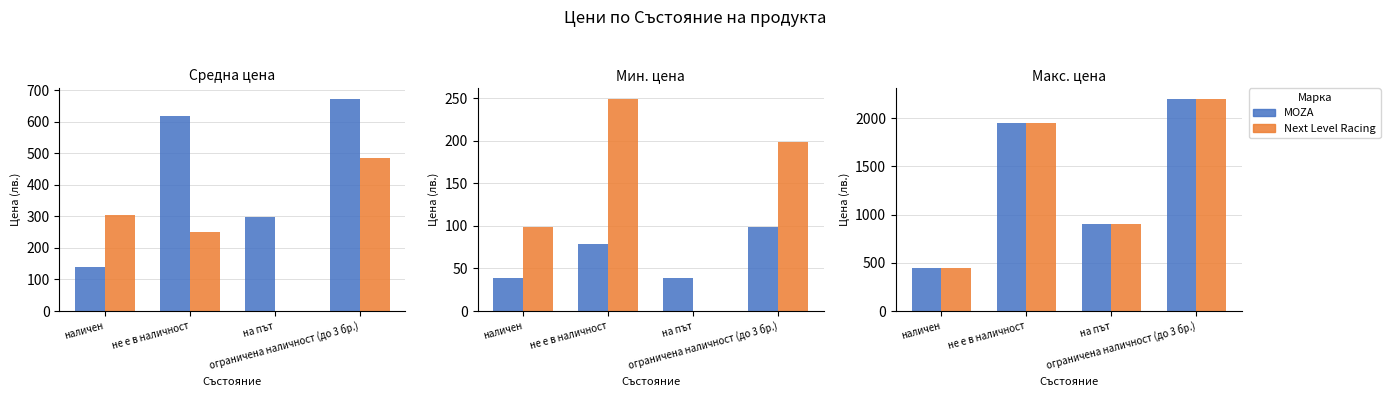

How many categories are shown in the chart?

4